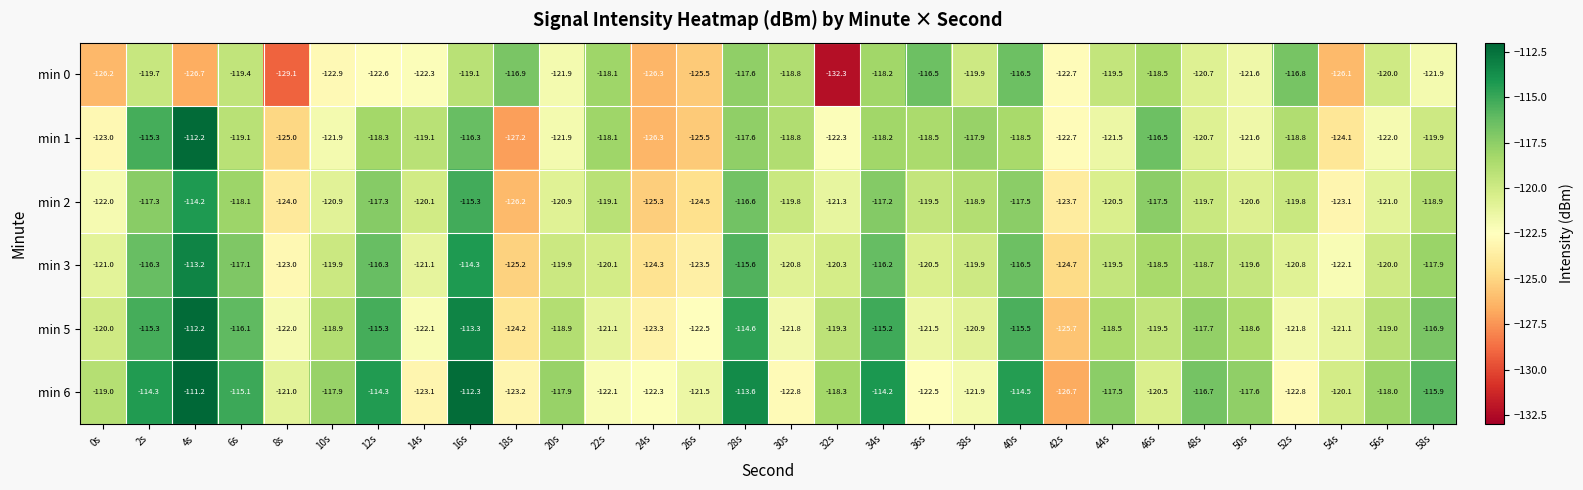

True or false: min 6 has a value of -37.5 at 30s.

False